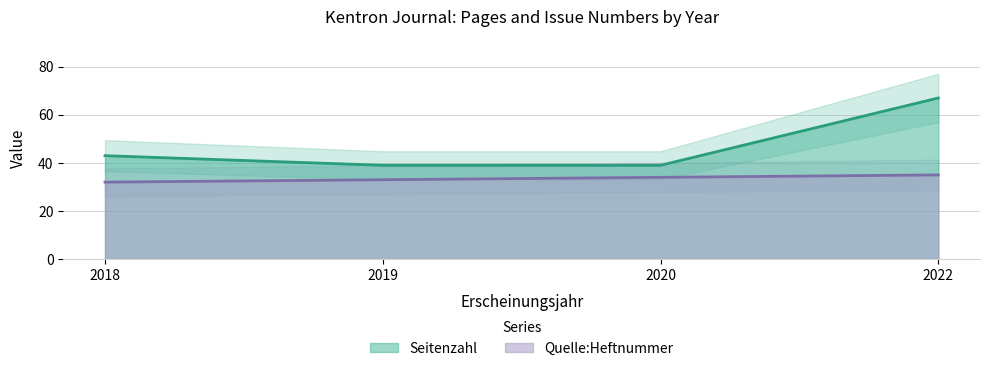

What are all the series names shown in the legend?

Seitenzahl, Quelle:Heftnummer